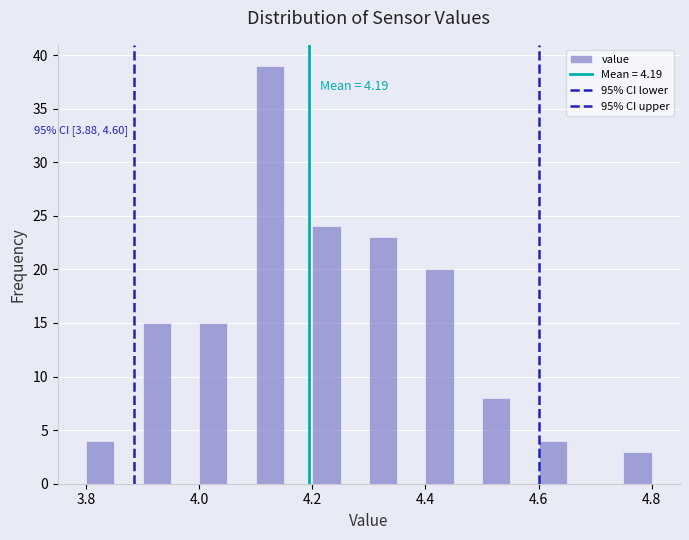

Read against the x-axis, roughly where is the centre of the tallest bar?

4.12